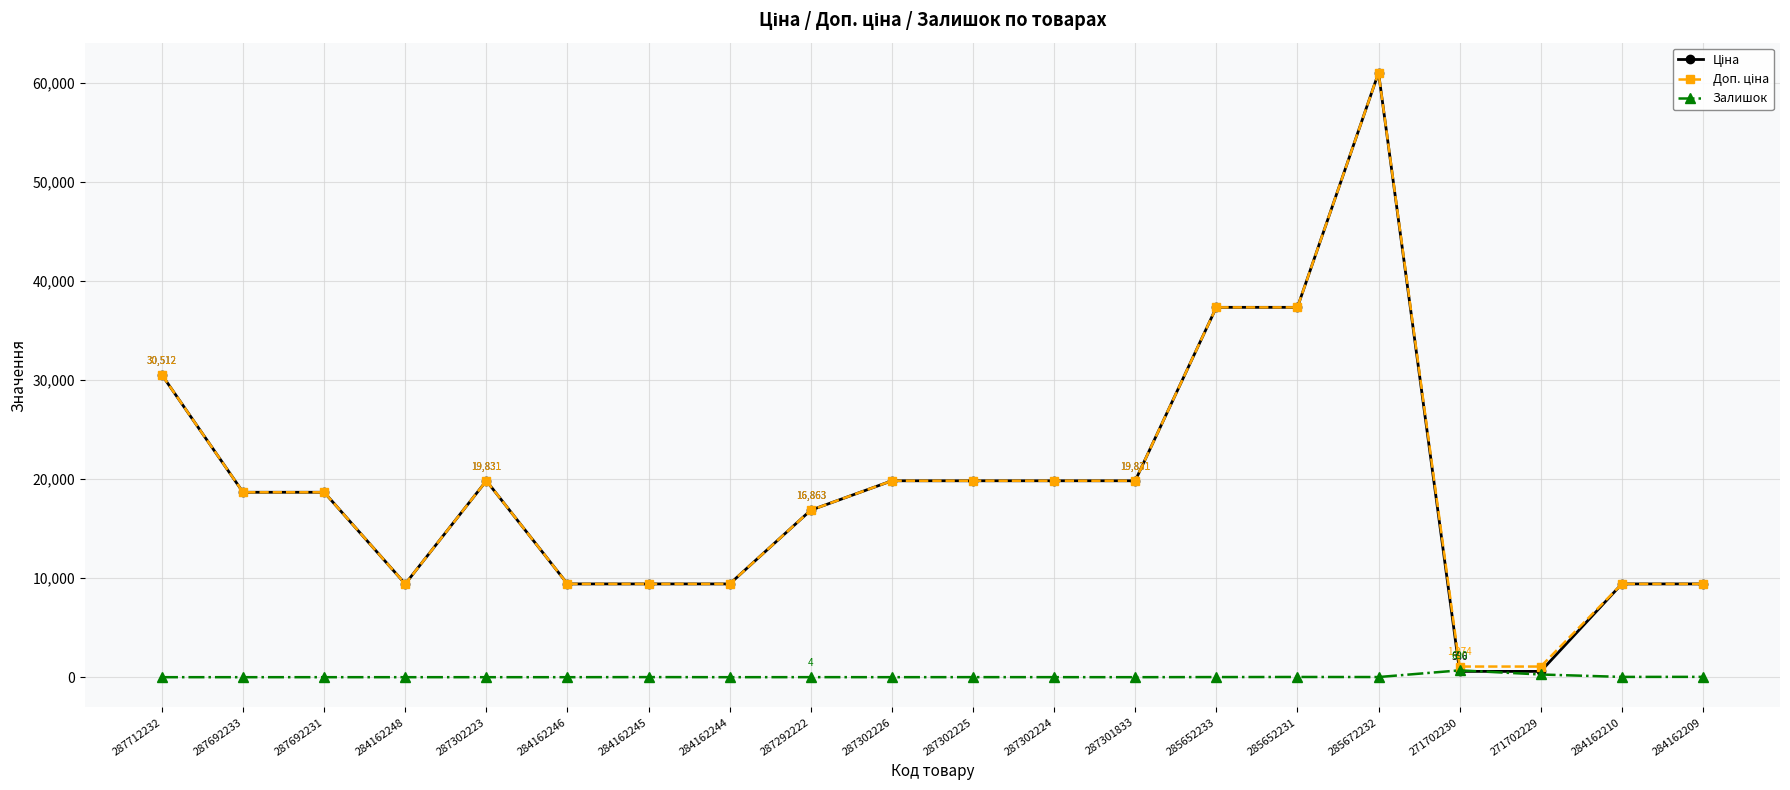

The value of Залишок at 284162248 is 0.0. True or false?

True